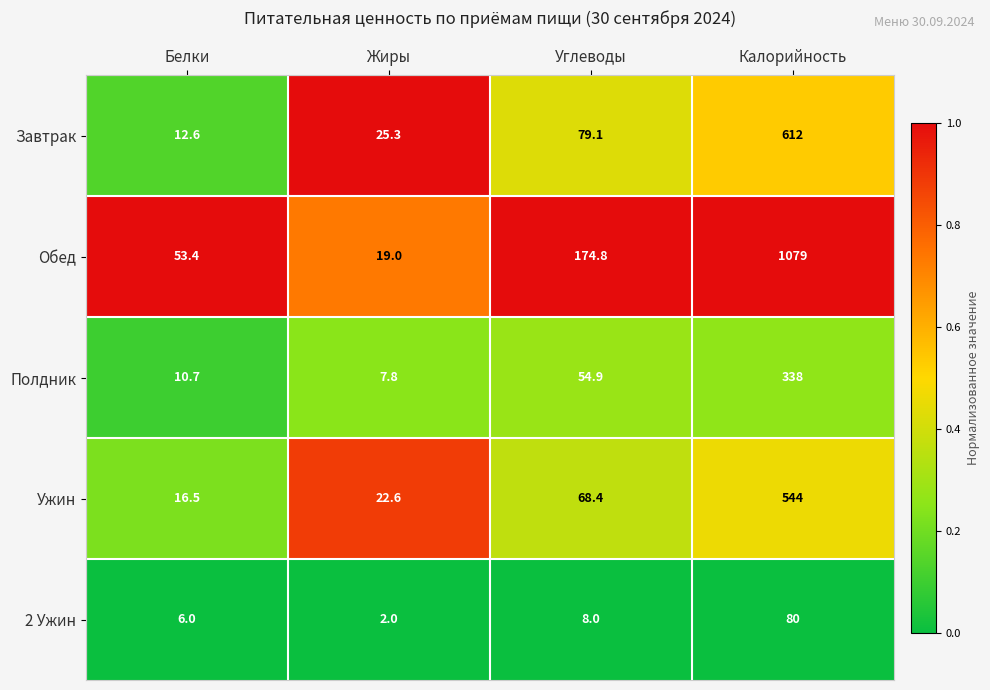

What is the total value across all series at Углеводы?

385.2